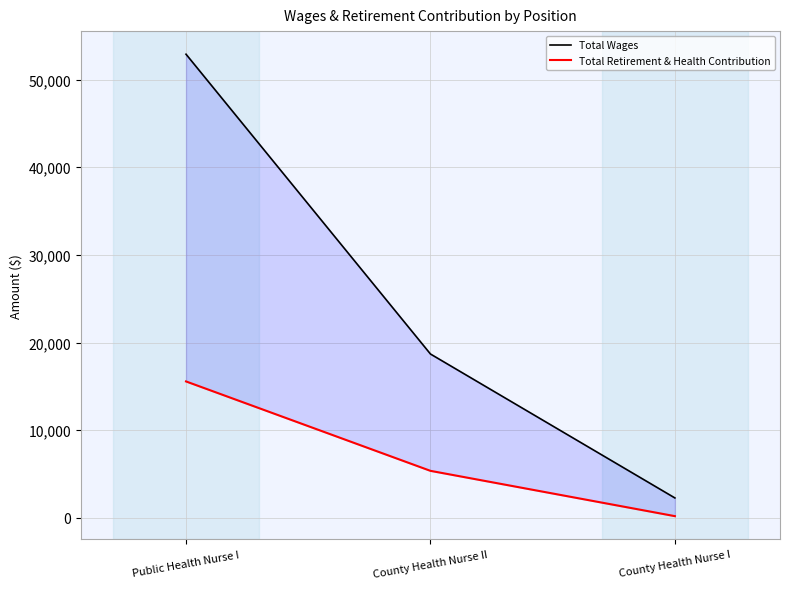

What value does the Total Retirement & Health Contribution series have at County Health Nurse I?

187